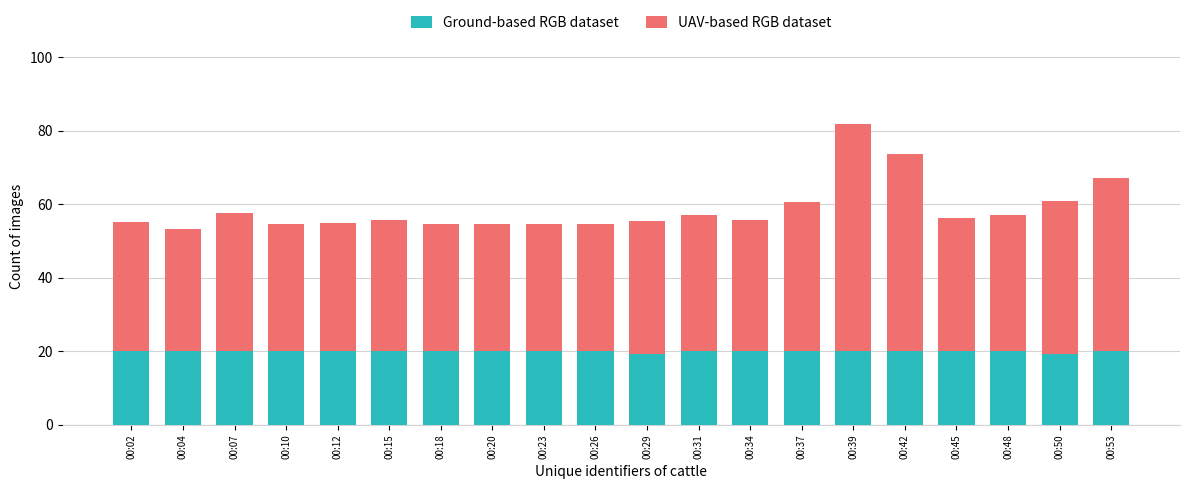

What is the average value of the Ground-based RGB dataset series?

20.1